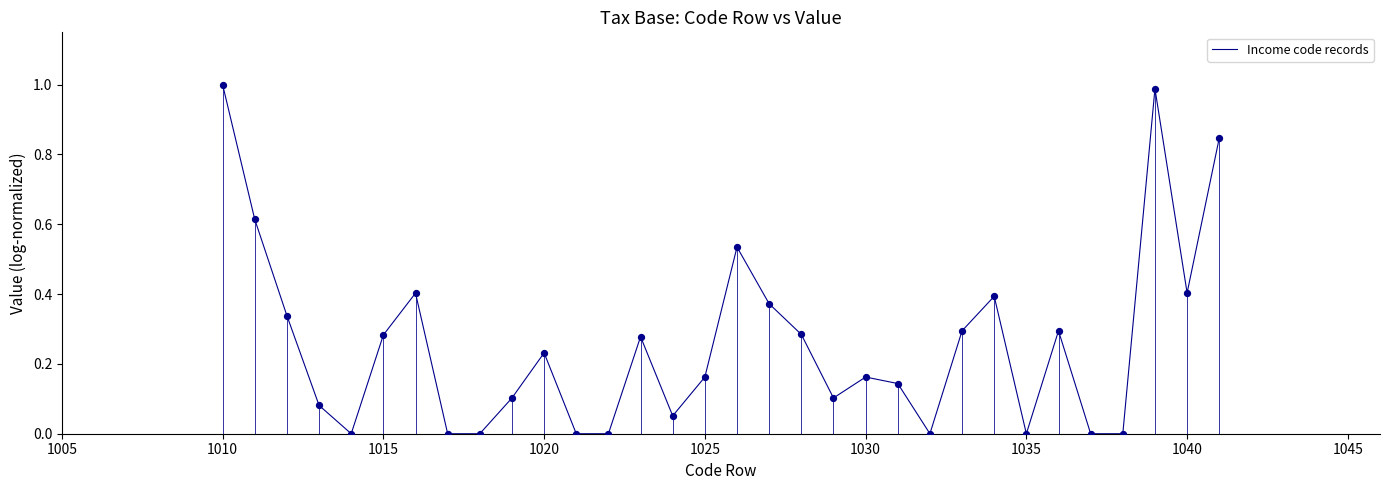

How many lines are shown in the chart?

1